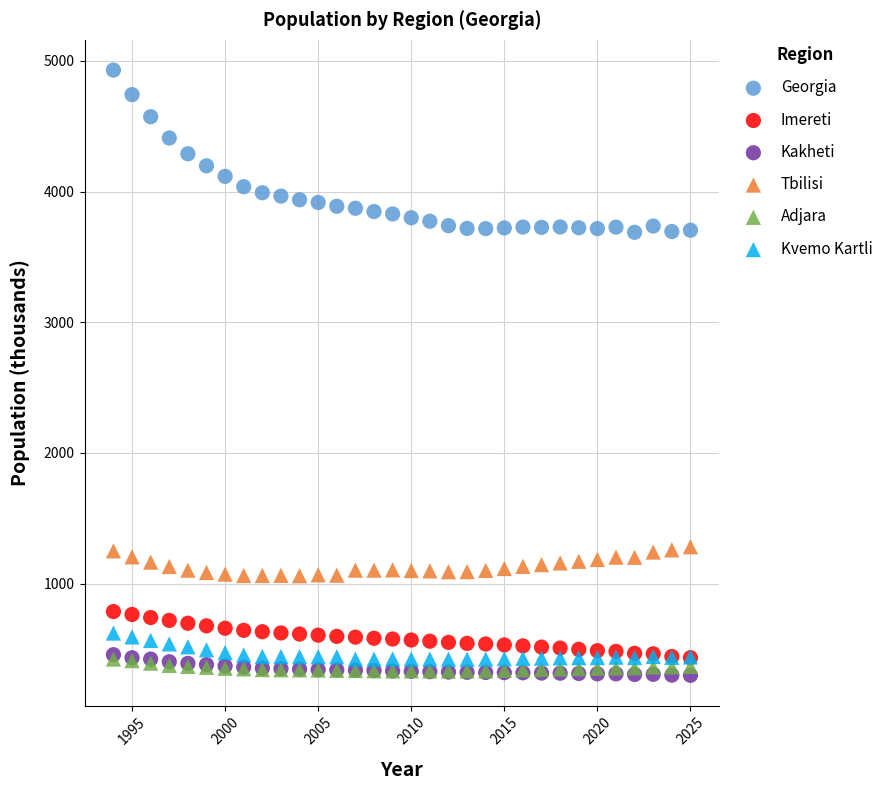

Which series contains the highest Y value?

Georgia